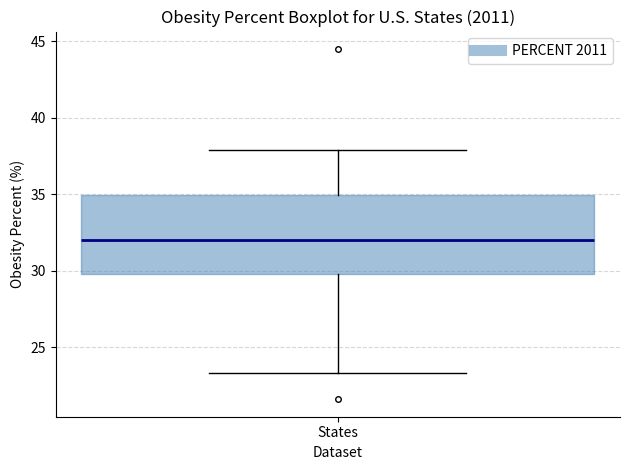

Where is the lower edge of the box for States on the y-axis? The values are not printed on the chart, so give them approximately, as read against the axis.

30.0